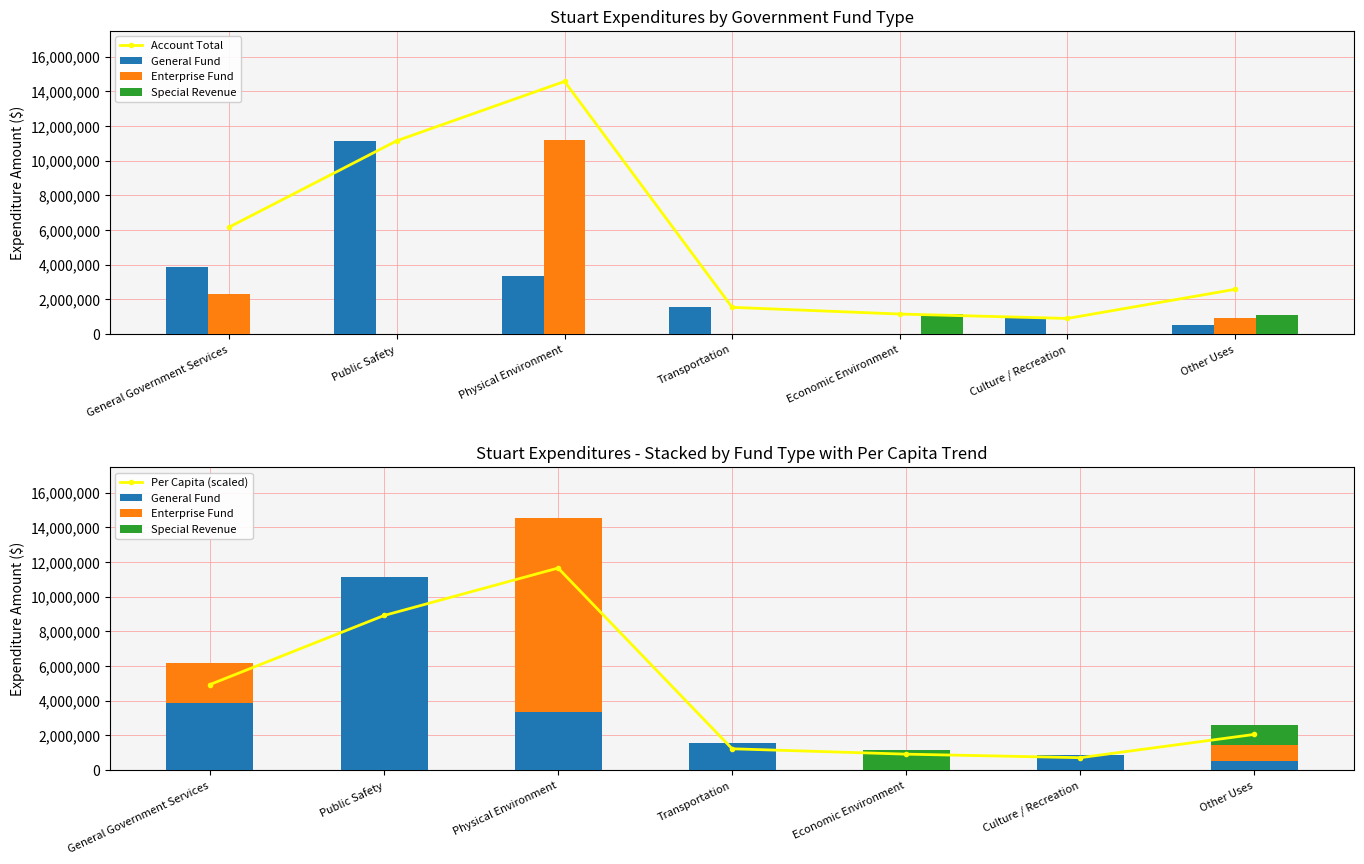

The value of Per Capita (scaled) at Other Uses is 977880.0. True or false?

False